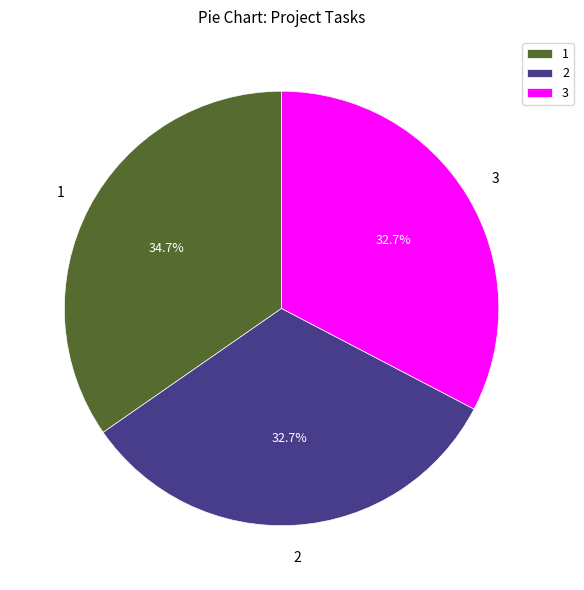

How many segments does this pie chart have?

3